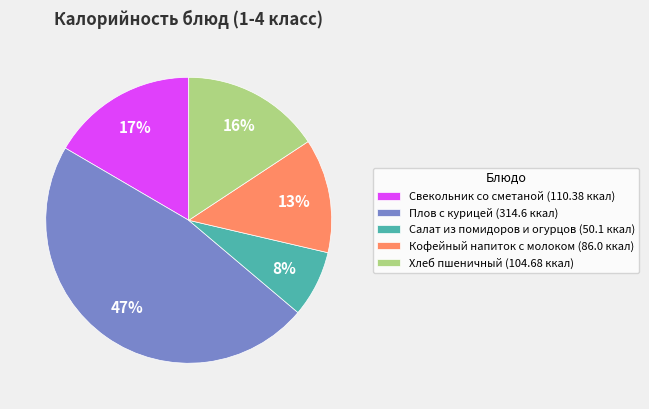

To the nearest percent, what percentage of the pie is Плов с курицей?

47%